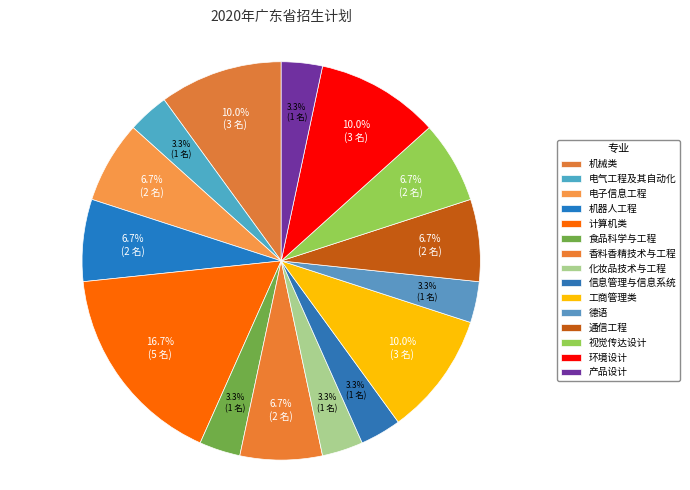

What percentage is NOT represented by 视觉传达设计?

93.3%